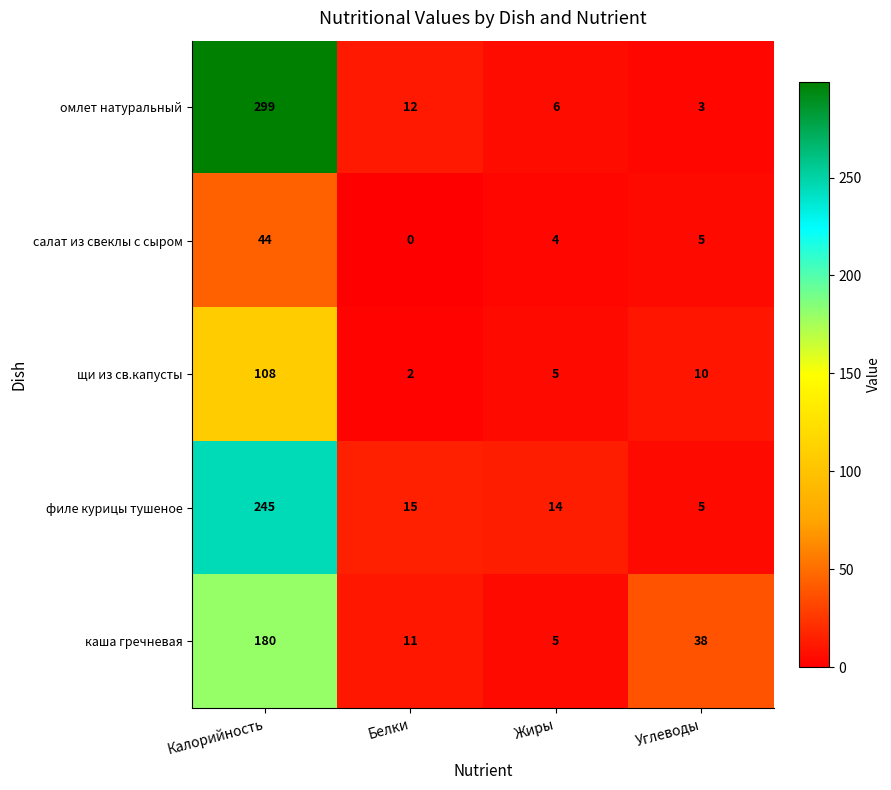

Reading left to right, transcribe all the data shown in this chart.

омлет натуральный: 299	12	6	3
салат из свеклы с сыром: 44	0	4	5
щи из св.капусты: 108	2	5	10
филе курицы тушеное: 245	15	14	5
каша гречневая: 180	11	5	38